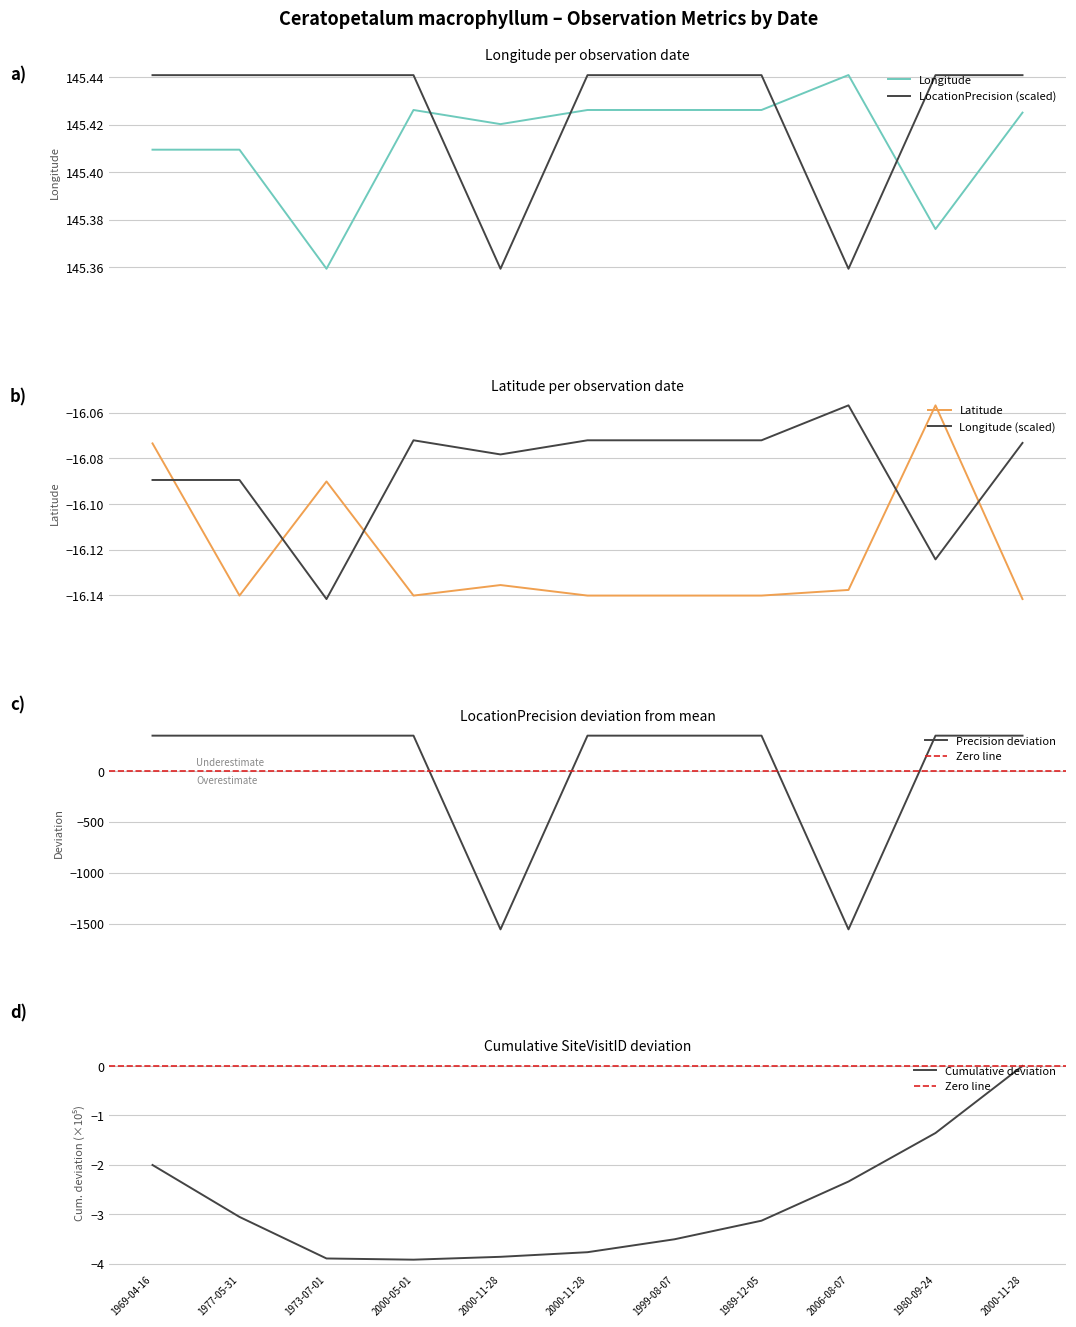

The Latitude series shows -9.2 at 2000-11-28. True or false?

False